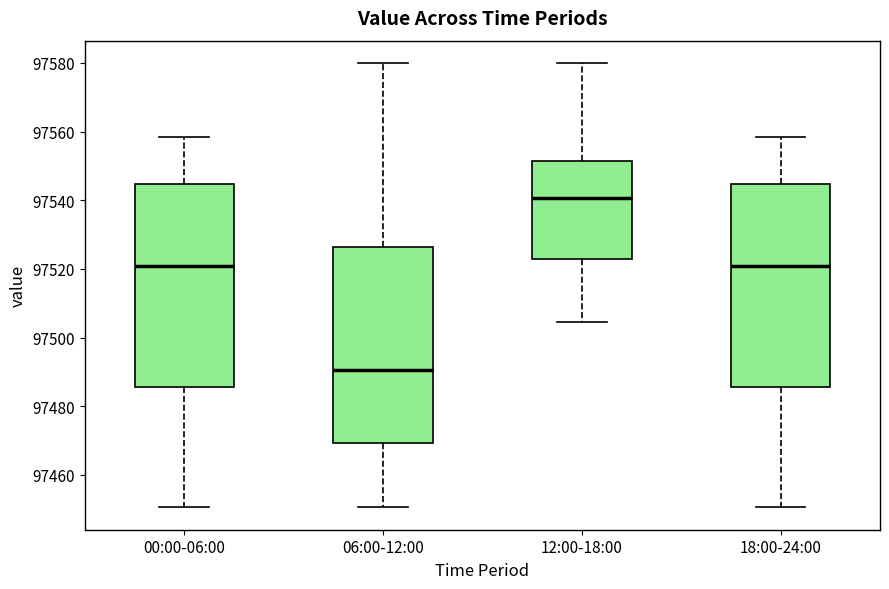

Where does the lower whisker of the box for 00:00-06:00 end on the y-axis? The values are not printed on the chart, so give them approximately, as read against the axis.

97450